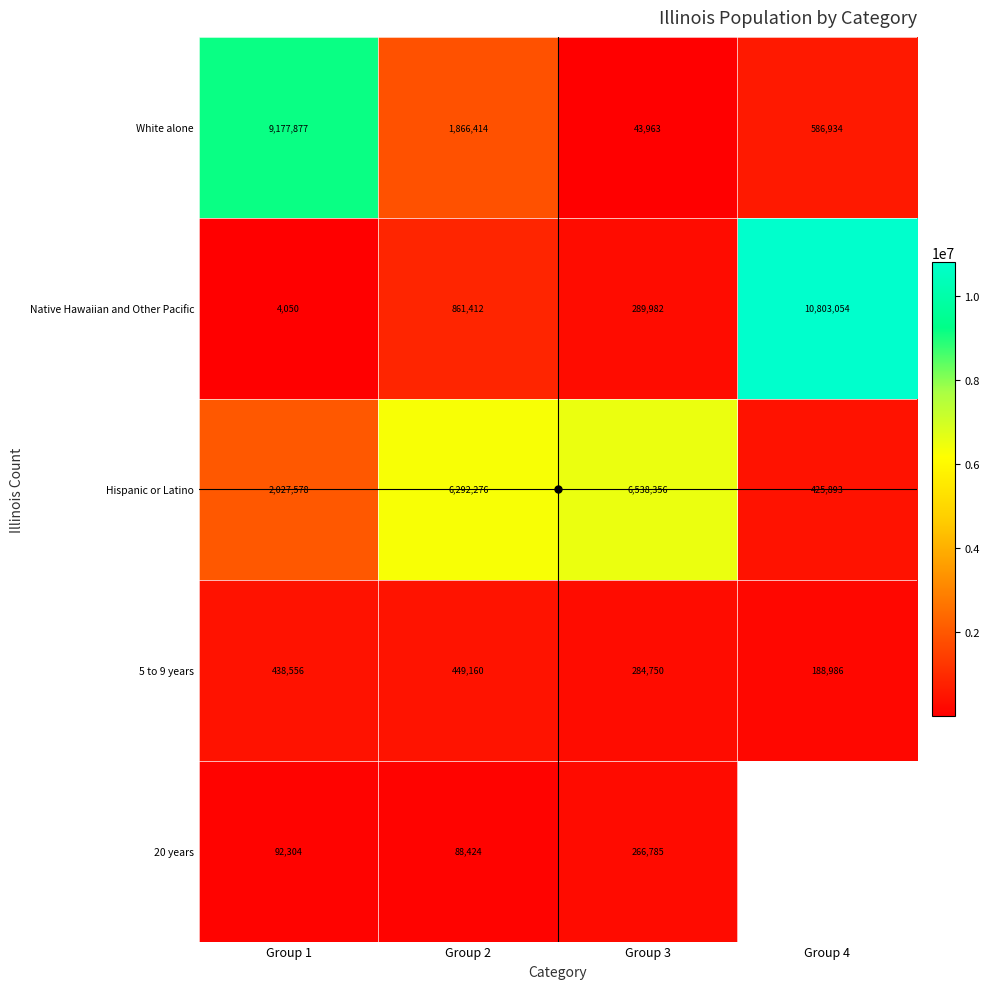

True or false: White alone has a value of 909298.4 at Group 4.

False